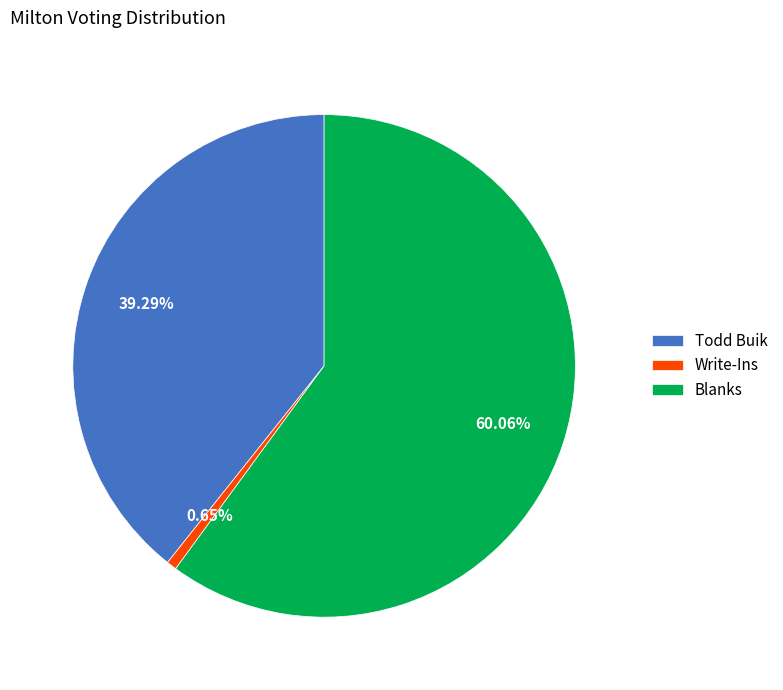

Approximately how many times larger is the value at Todd Buik compared to Write-Ins?

60.3